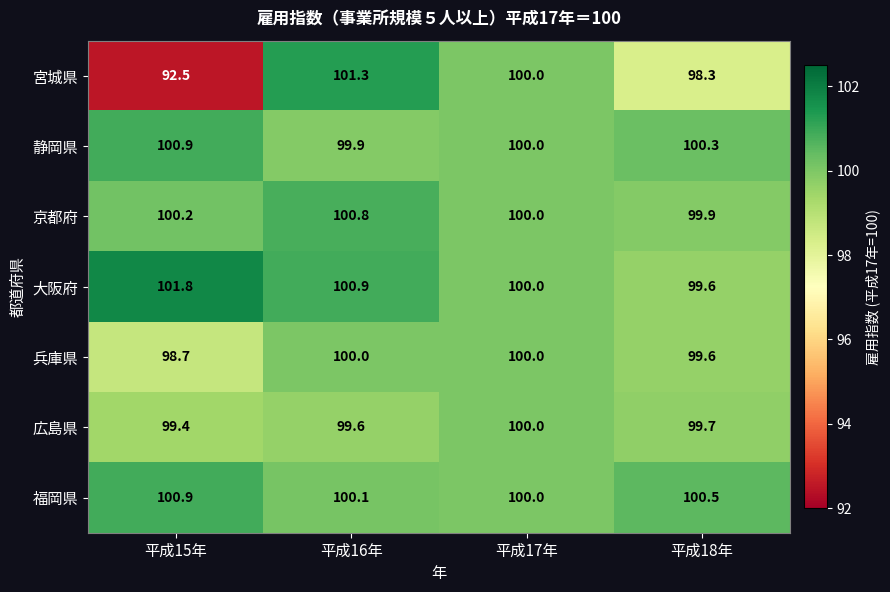

Which series has the widest spread of values?

宮城県